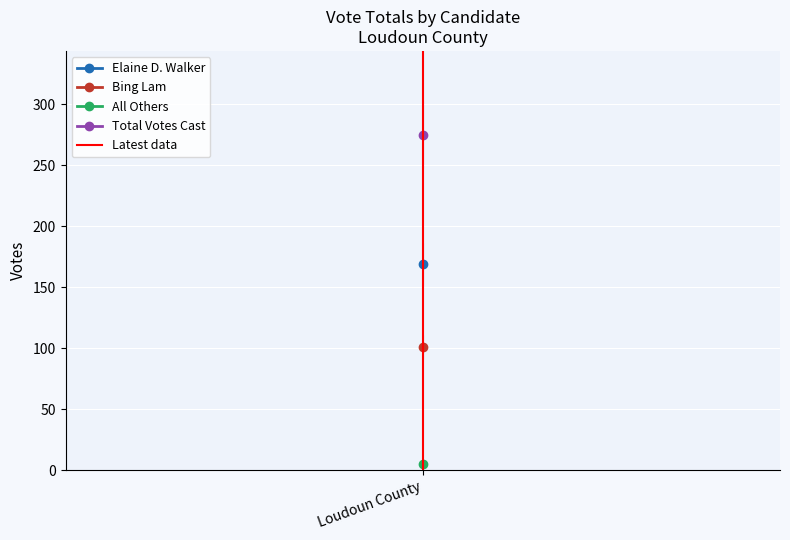

Which category has the lowest value across all series?

Loudoun County